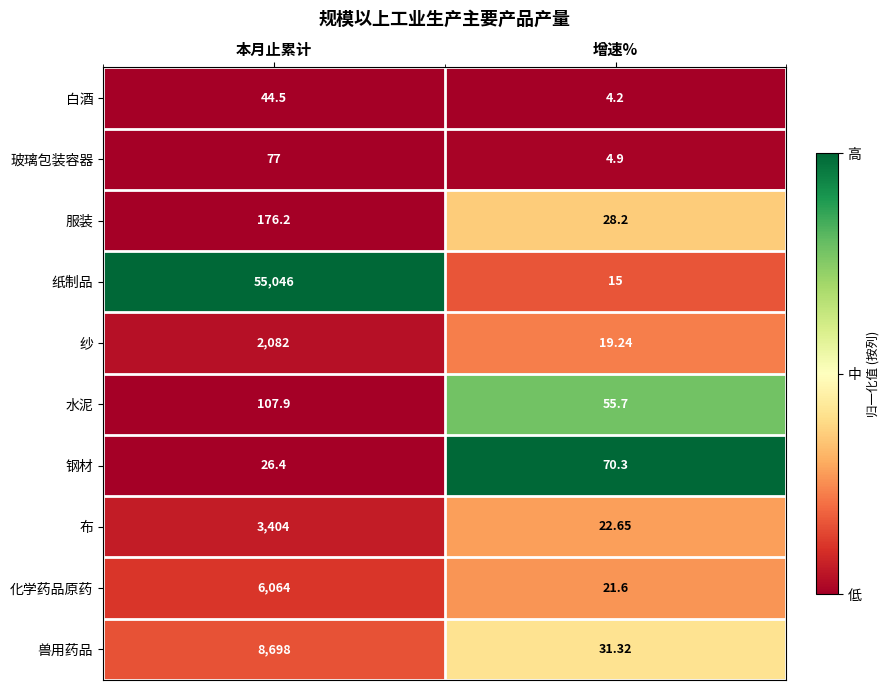

Which series has the largest total across all categories?

纸制品